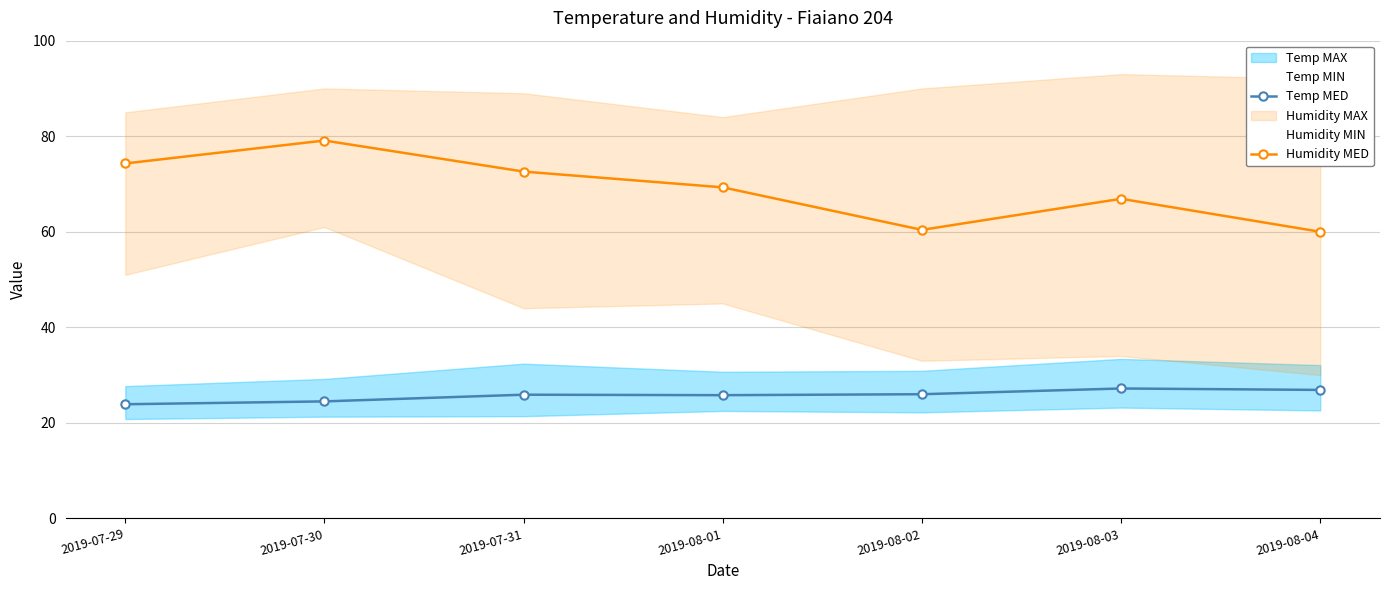

True or false: Humidity MED and Temp MED intersect in this chart.

False